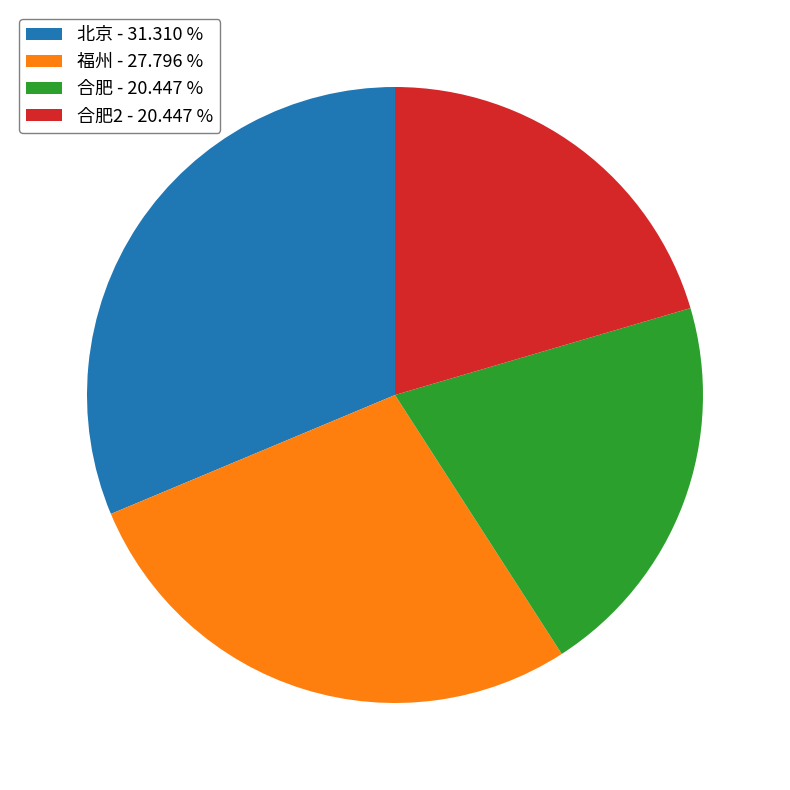

Is the sum of 北京 - 31.310 % and 福州 - 27.796 % greater than half?

Yes